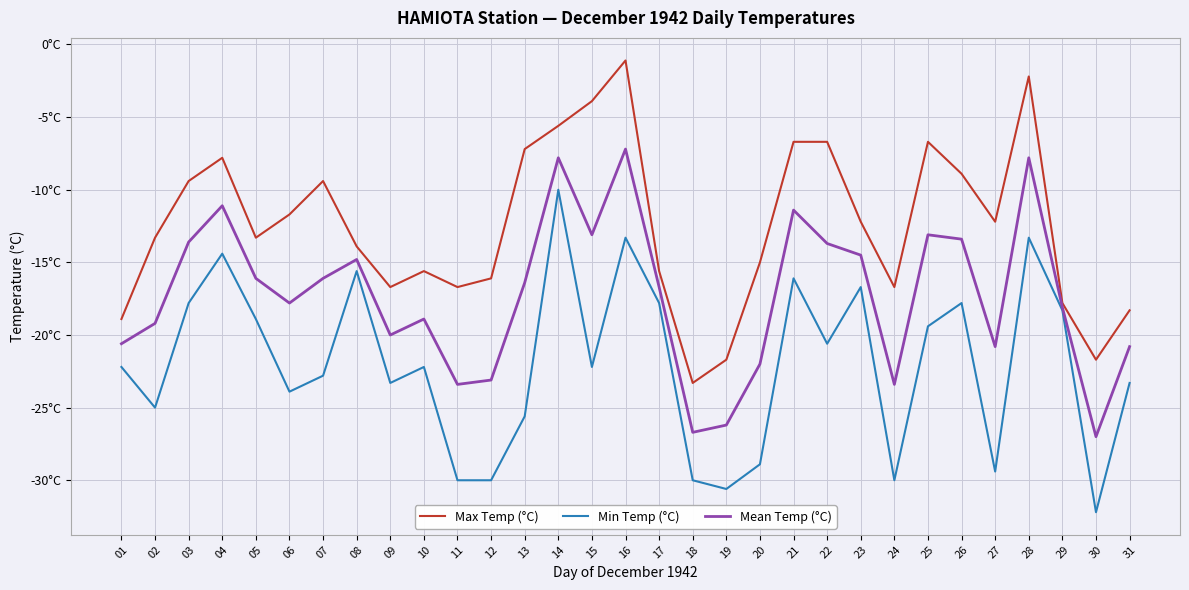

Reading left to right, extract all data points from this chart.

Max Temp (°C): 01=-18.9	02=-13.3	03=-9.4	04=-7.8	05=-13.3	06=-11.7	07=-9.4	08=-13.9	09=-16.7	10=-15.6	11=-16.7	12=-16.1	13=-7.2	14=-5.6	15=-3.9	16=-1.1	17=-15.6	18=-23.3	19=-21.7	20=-15.0	21=-6.7	22=-6.7	23=-12.2	24=-16.7	25=-6.7	26=-8.9	27=-12.2	28=-2.2	29=-17.8	30=-21.7	31=-18.3
Min Temp (°C): 01=-22.2	02=-25.0	03=-17.8	04=-14.4	05=-18.9	06=-23.9	07=-22.8	08=-15.6	09=-23.3	10=-22.2	11=-30.0	12=-30.0	13=-25.6	14=-10.0	15=-22.2	16=-13.3	17=-17.8	18=-30.0	19=-30.6	20=-28.9	21=-16.1	22=-20.6	23=-16.7	24=-30.0	25=-19.4	26=-17.8	27=-29.4	28=-13.3	29=-18.3	30=-32.2	31=-23.3
Mean Temp (°C): 01=-20.6	02=-19.2	03=-13.6	04=-11.1	05=-16.1	06=-17.8	07=-16.1	08=-14.8	09=-20.0	10=-18.9	11=-23.4	12=-23.1	13=-16.4	14=-7.8	15=-13.1	16=-7.2	17=-16.7	18=-26.7	19=-26.2	20=-22.0	21=-11.4	22=-13.7	23=-14.5	24=-23.4	25=-13.1	26=-13.4	27=-20.8	28=-7.8	29=-18.1	30=-27.0	31=-20.8